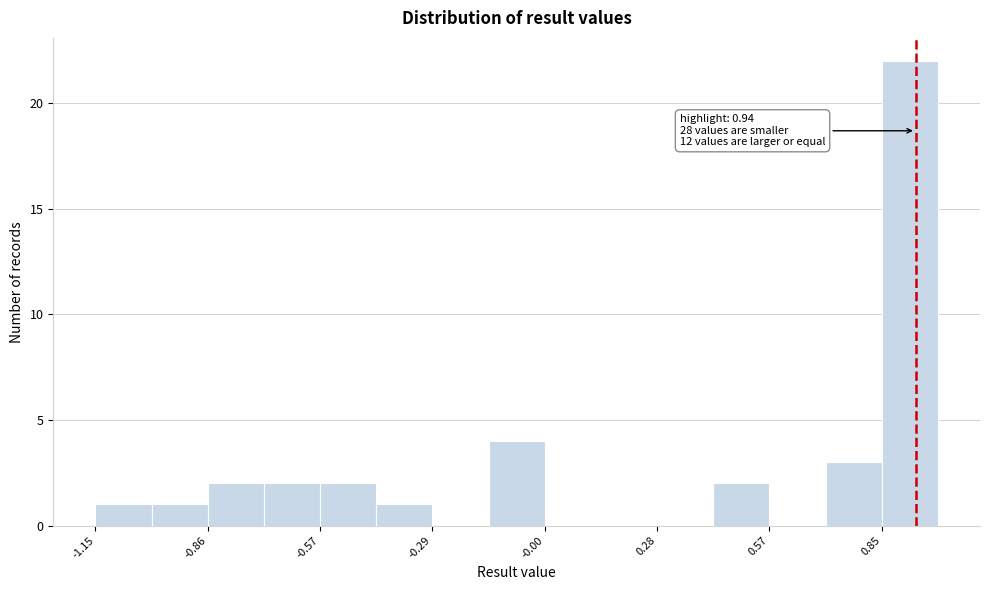

Read against the x-axis, roughly where is the centre of the tallest bar?

0.90